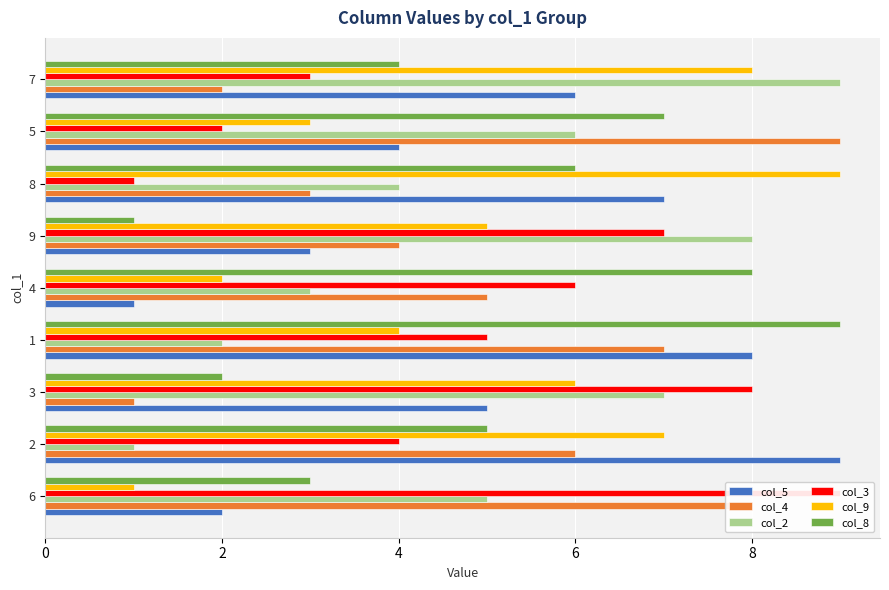

Reading right to left, transcribe all the data shown in this chart.

col_5: 6	4	7	3	1	8	5	9	2
col_4: 2	9	3	4	5	7	1	6	8
col_2: 9	6	4	8	3	2	7	1	5
col_3: 3	2	1	7	6	5	8	4	9
col_9: 8	3	9	5	2	4	6	7	1
col_8: 4	7	6	1	8	9	2	5	3